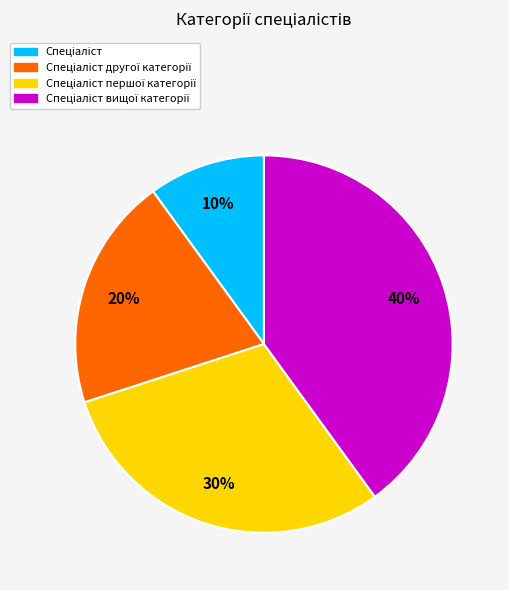

Does any single category account for the majority?

No